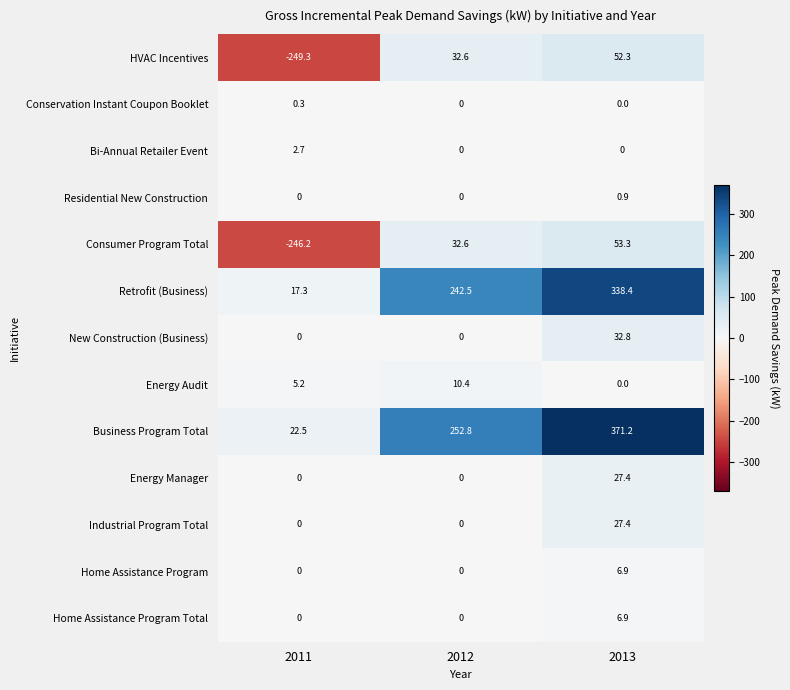

How many series are shown in this chart?

13